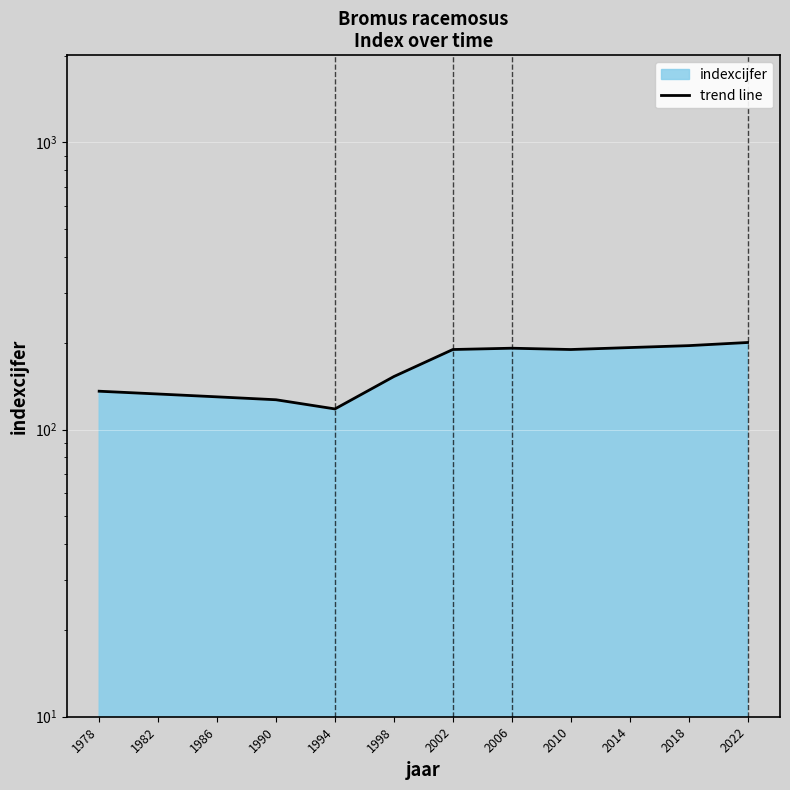

What is the change in value from 1982 to 2006?

+59